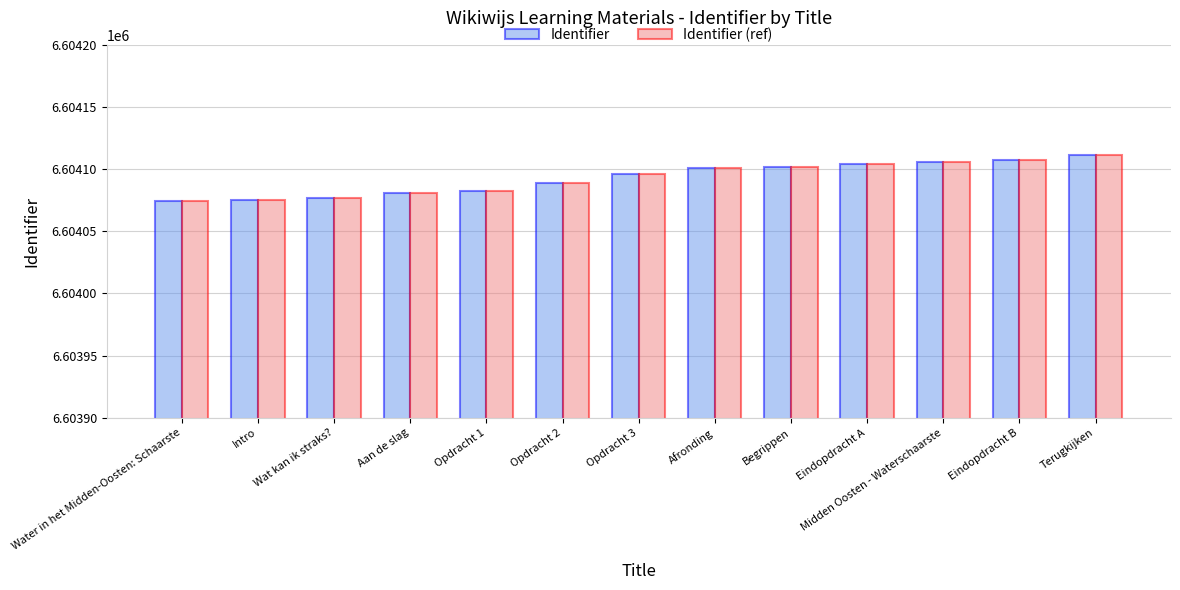

True or false: Identifier (ref) has a value of 6604075 at Intro.

True